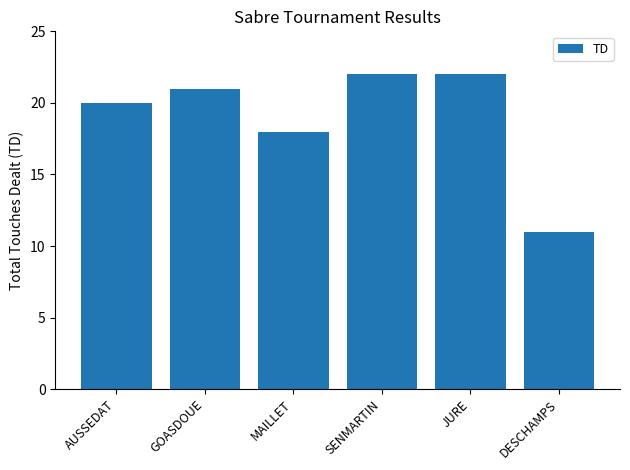

Reading left to right, what are all the values shown in this chart?

AUSSEDAT=20	GOASDOUE=21	MAILLET=18	SENMARTIN=22	JURE=22	DESCHAMPS=11